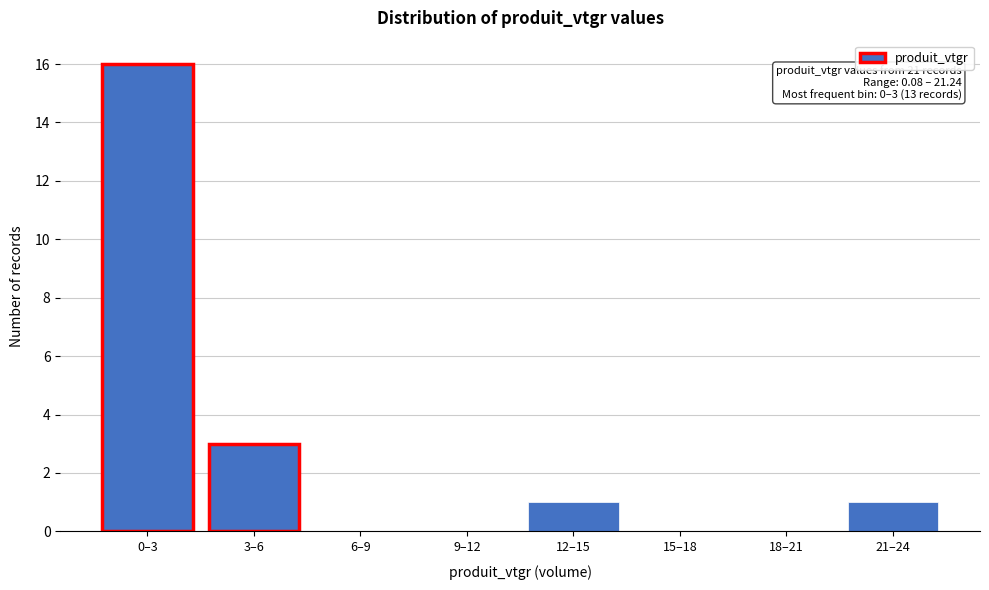

Reading left to right, transcribe all the data shown in this chart.

0–3=16	3–6=3	6–9=0	9–12=0	12–15=1	15–18=0	18–21=0	21–24=1